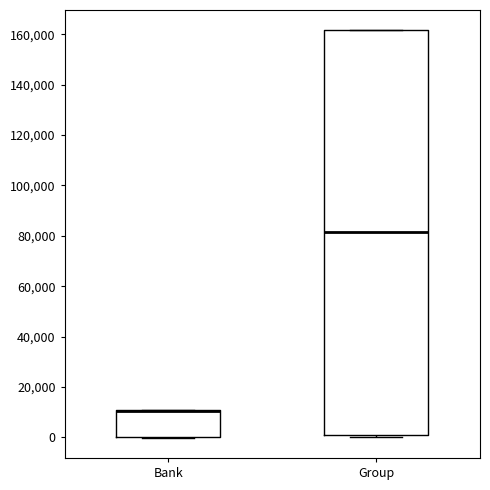

Comparing the boxes themselves (not the whiskers), which one is the tallest?

Group